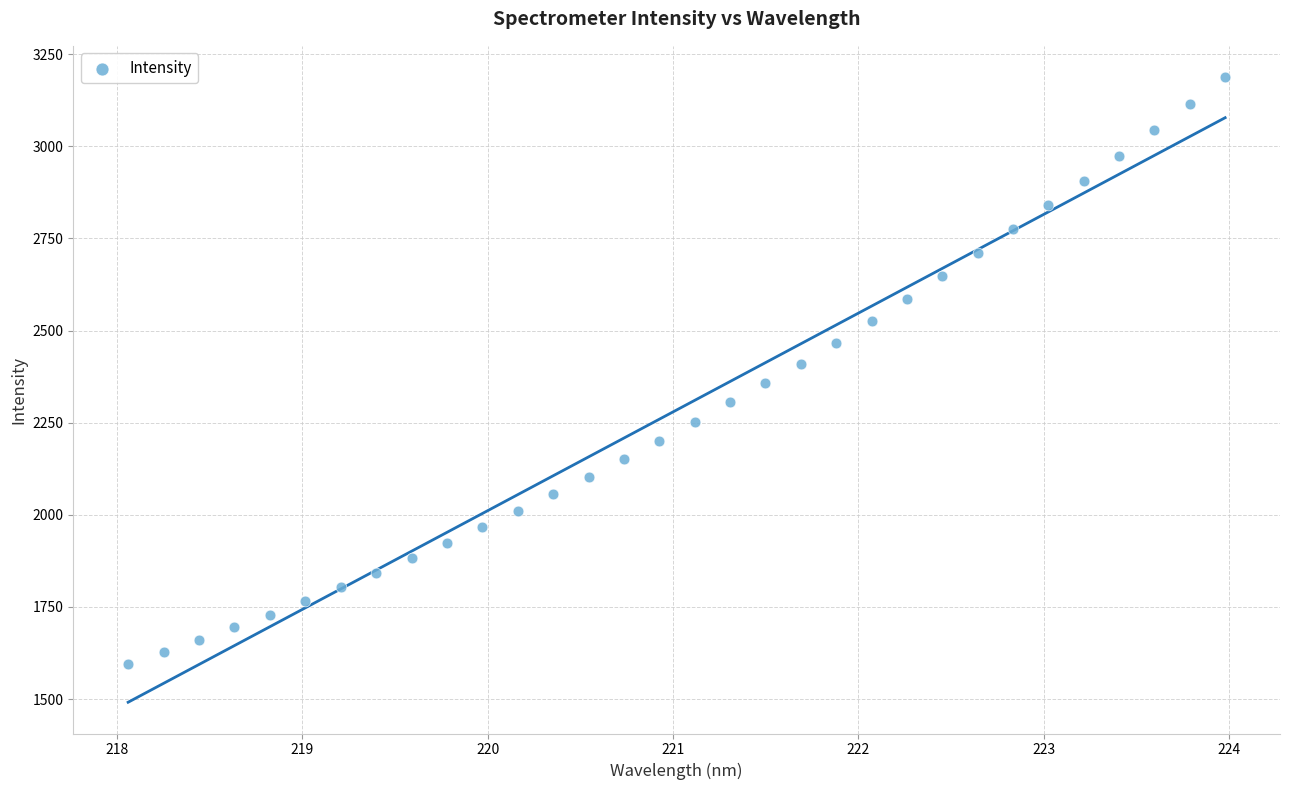

What is the range of X values (max minus min)?

5.9